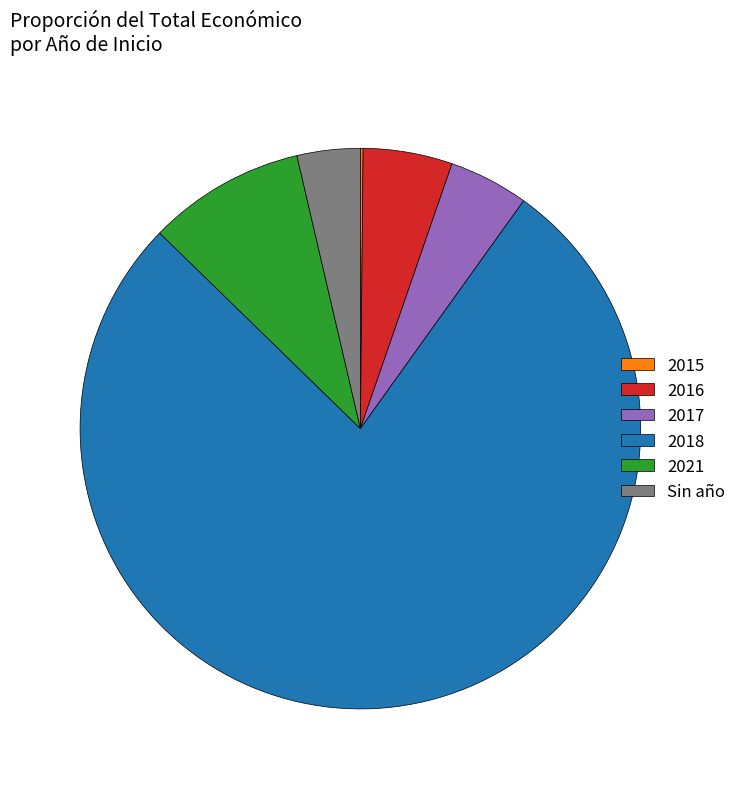

Is the sum of Sin año and 2017 greater than half?

No